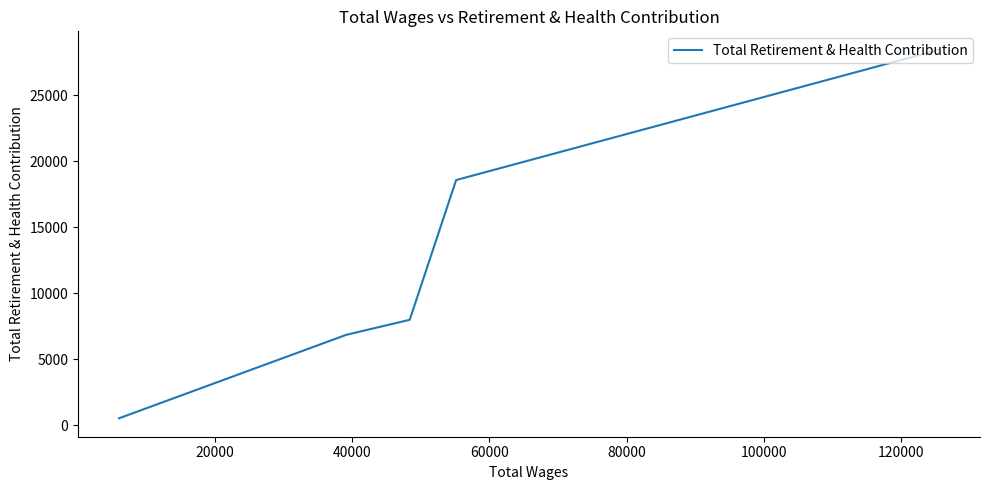

What is the change in value from 0 to 20000?

-9878